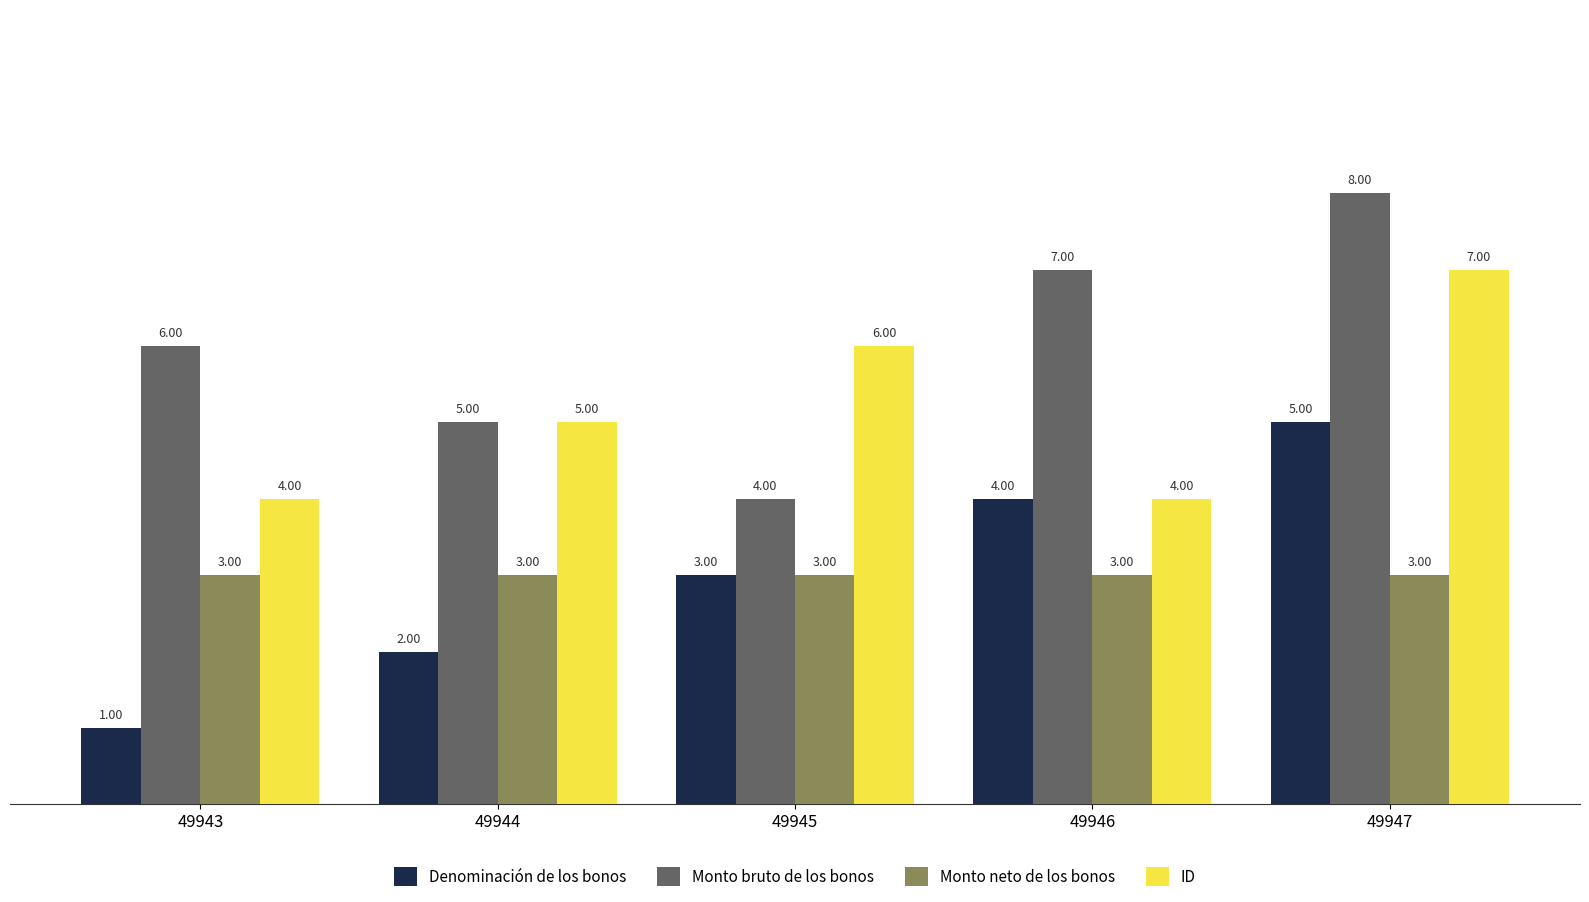

Reading left to right, transcribe all the data shown in this chart.

Denominación de los bonos: 49943=1	49944=2	49945=3	49946=4	49947=5
Monto bruto de los bonos: 49943=6	49944=5	49945=4	49946=7	49947=8
Monto neto de los bonos: 49943=3	49944=3	49945=3	49946=3	49947=3
ID: 49943=4	49944=5	49945=6	49946=4	49947=7